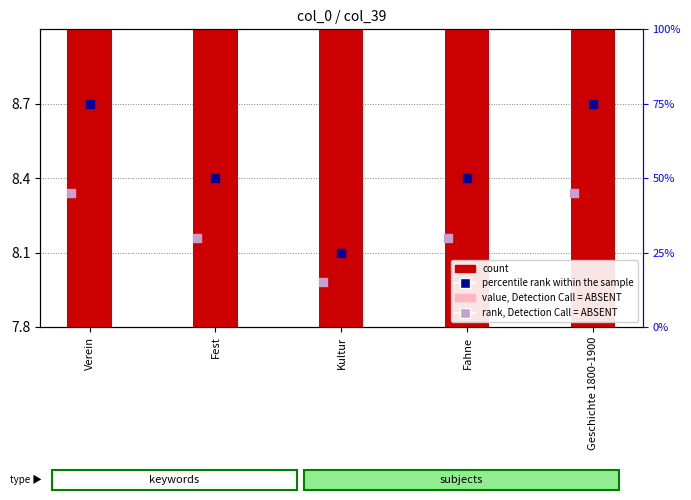

What are all the series names shown in the legend?

count, value, Detection Call = ABSENT, percentile rank within the sample, rank, Detection Call = ABSENT